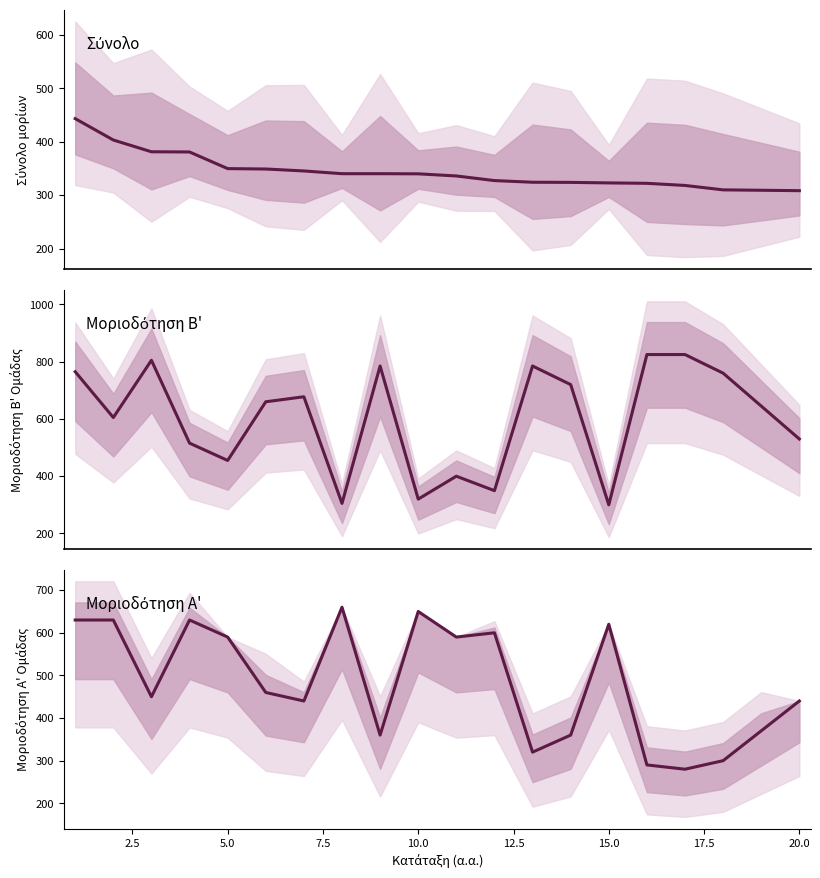

Reading left to right, transcribe all the data shown in this chart.

Σύνολο: 443.2	403.2	381.2	380.9	349.8	349.0	345.4	340.2	340.2	340.0	336.0	327.4	324.2	324.0	323.0	322.2	318.2	310.0	309.2	308.5
Μοριοδότηση Β: 765.0	605.0	805.0	515.5	455.0	660.0	677.5	305.0	785.0	320.0	400.0	349.5	785.0	720.0	300.0	825.0	825.0	760.0	645.0	530.0
Μοριοδότηση Α: 630.0	630.0	450.0	630.0	590.0	460.0	440.0	660.0	360.0	650.0	590.0	600.0	320.0	360.0	620.0	290.0	280.0	300.0	370.0	440.0